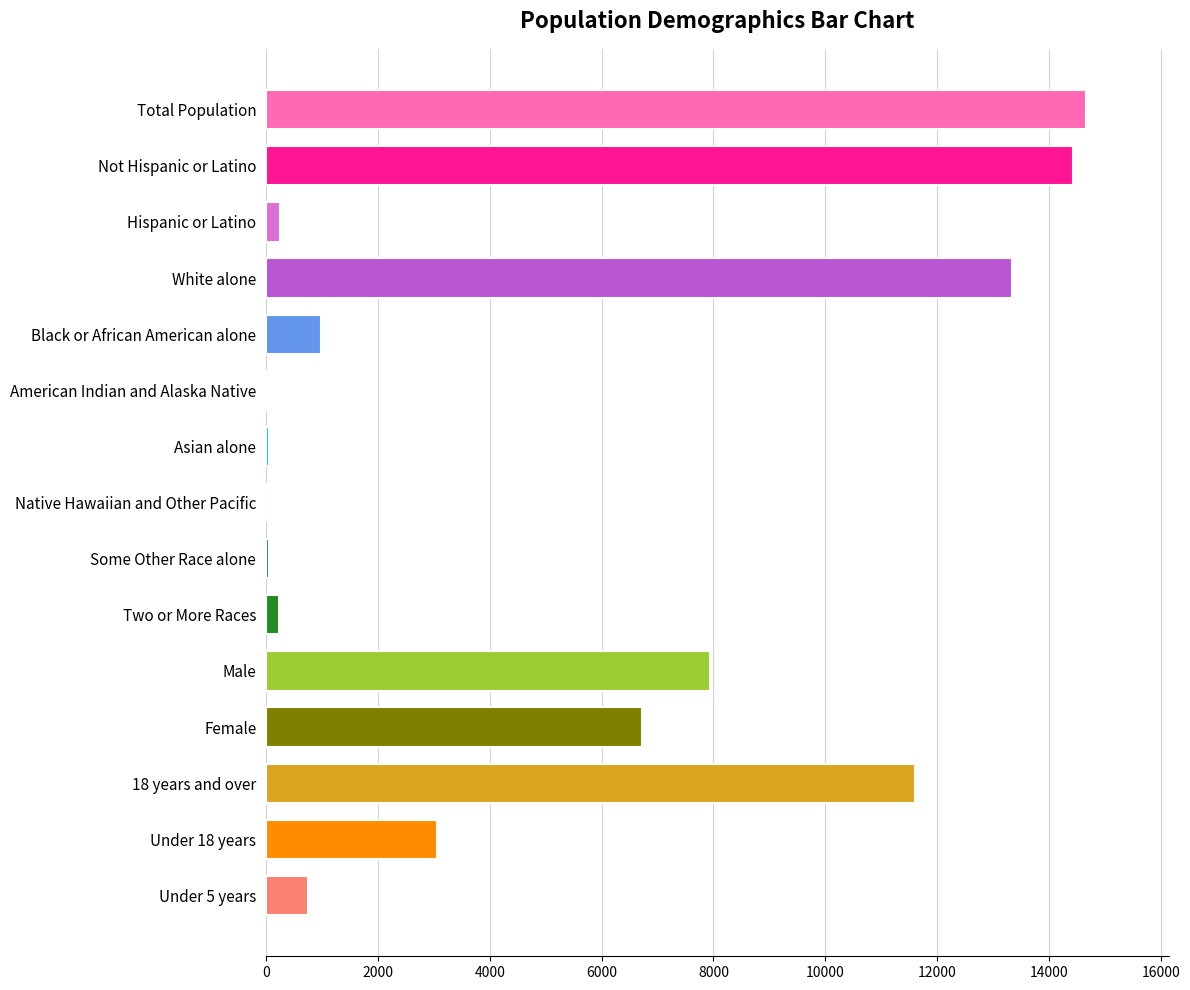

Is it true that the value at Total Population is 8482?

False